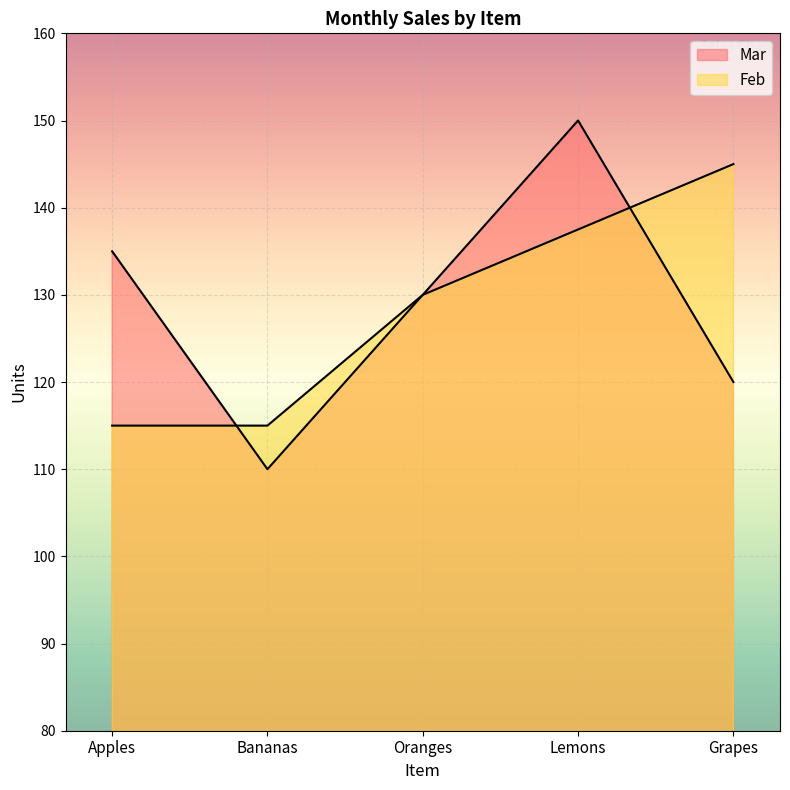

List the labels in order of value, smallest first.

Bananas, Grapes, Oranges, Apples, Lemons